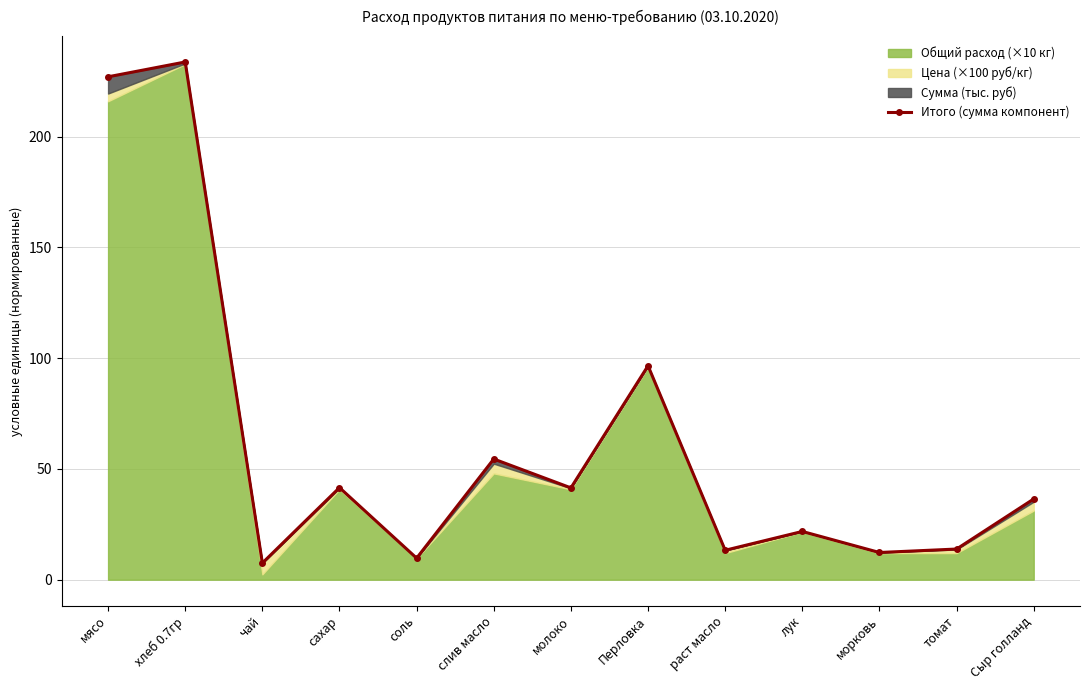

What is the change in value from раст масло to Сыр голланд?

+23.2